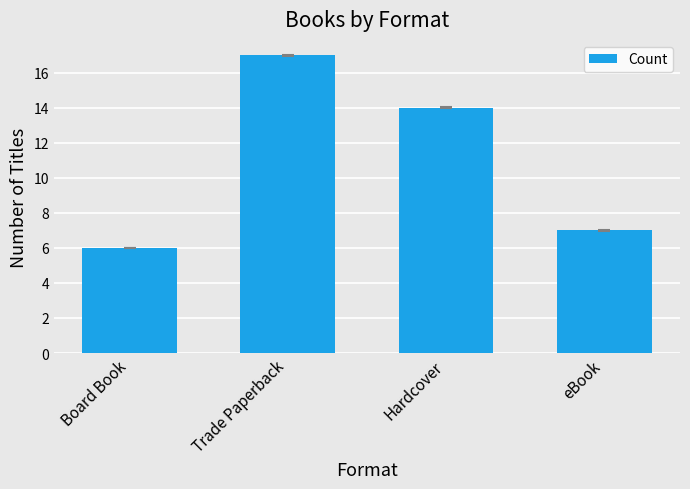

Which category has the highest value across all series?

Trade Paperback